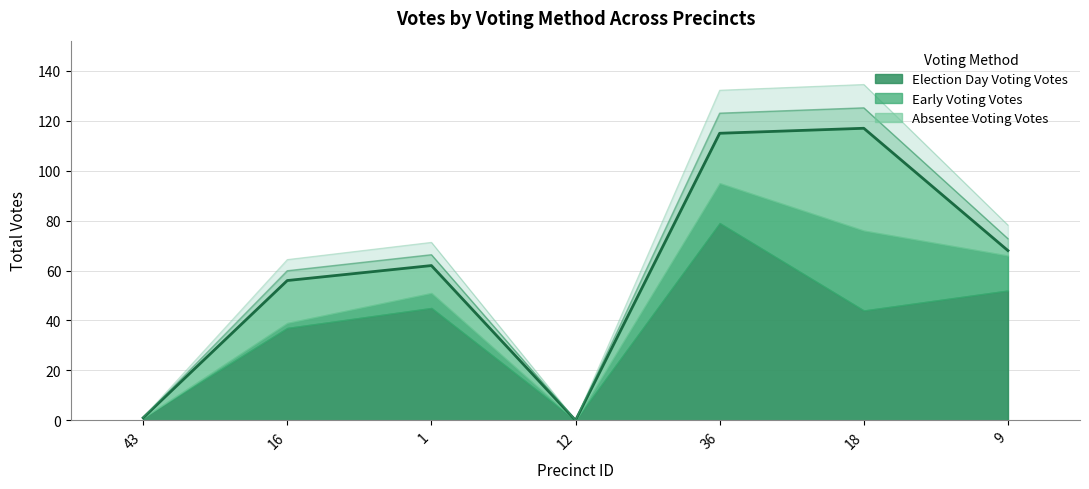

Is it true that Absentee Voting Votes equals -22 at 2?

False